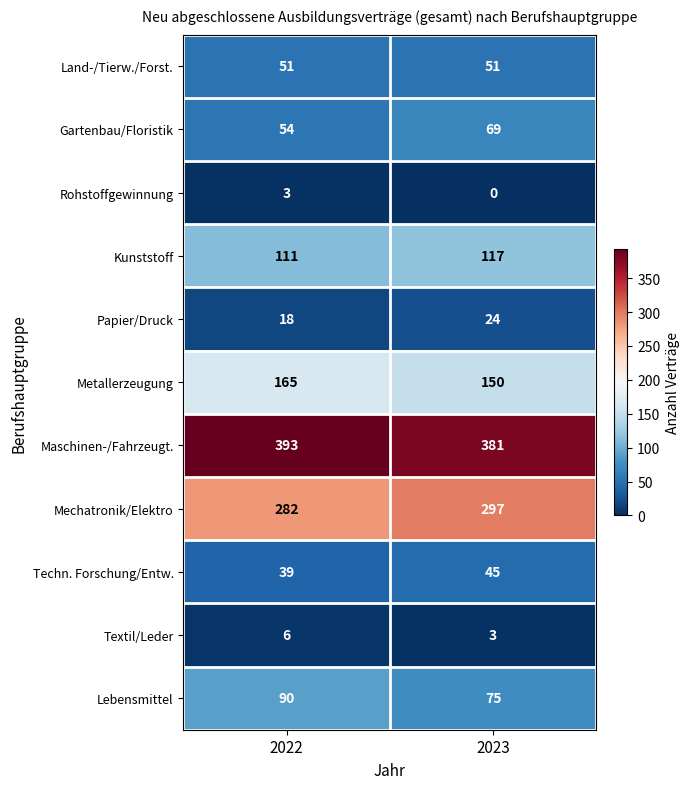

Reading right to left, list all the values displayed in this chart.

Land-/Tierw./Forst.: 51	51
Gartenbau/Floristik: 69	54
Rohstoffgewinnung: 0	3
Kunststoff: 117	111
Papier/Druck: 24	18
Metallerzeugung: 150	165
Maschinen-/Fahrzeugt.: 381	393
Mechatronik/Elektro: 297	282
Techn. Forschung/Entw.: 45	39
Textil/Leder: 3	6
Lebensmittel: 75	90